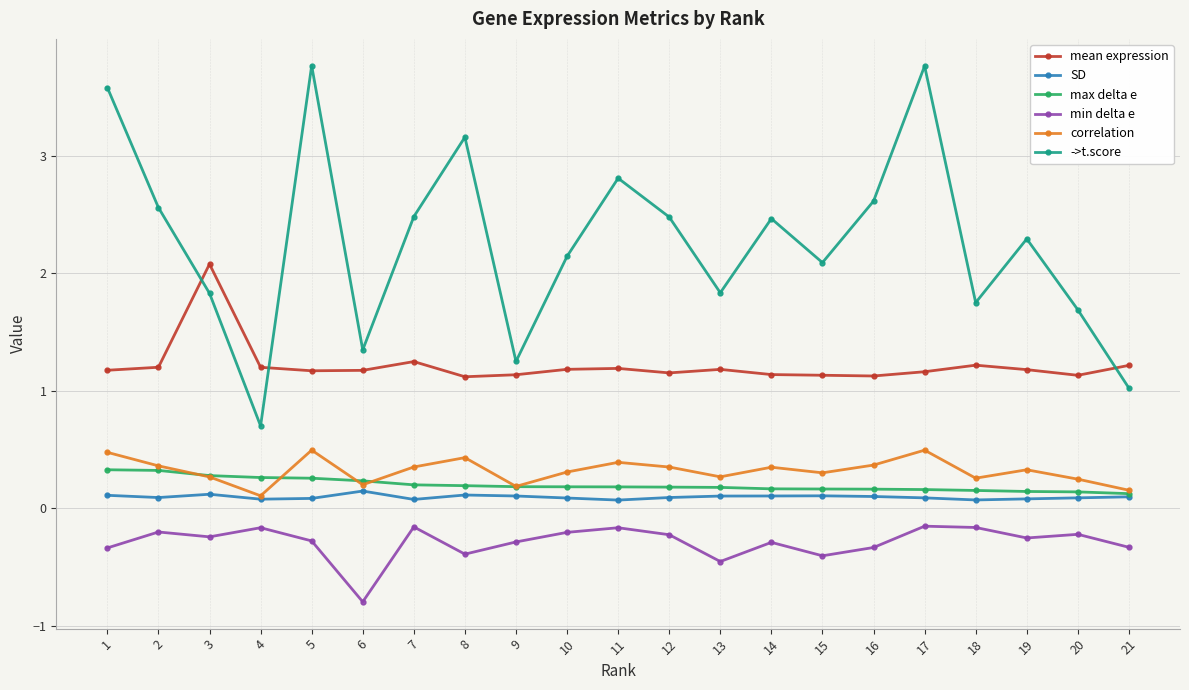

What is the minimum value for min delta e?

-0.8